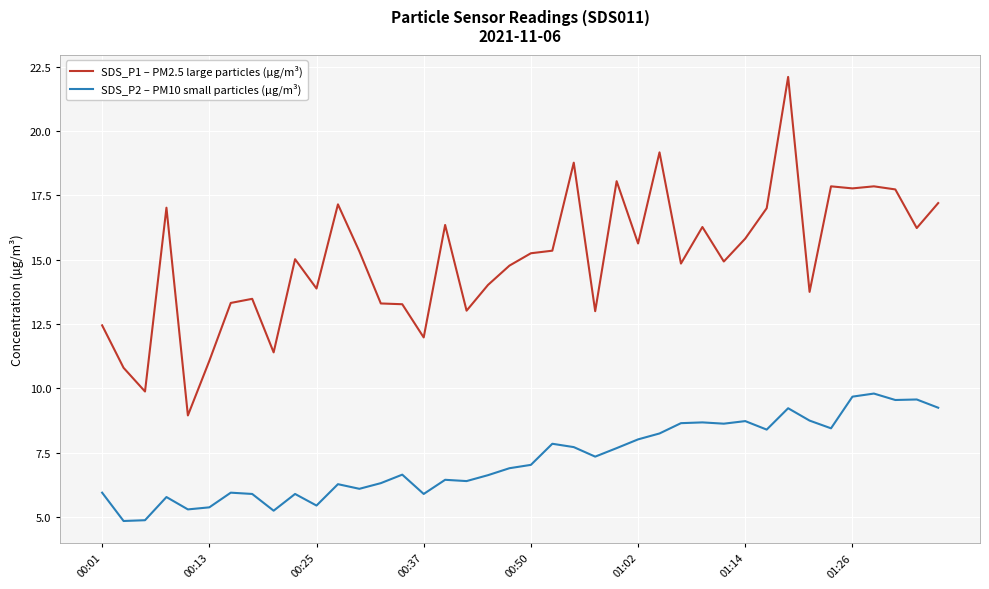

What is the highest value of the SDS_P1 – PM2.5 large particles (µg/m³) series?

22.1